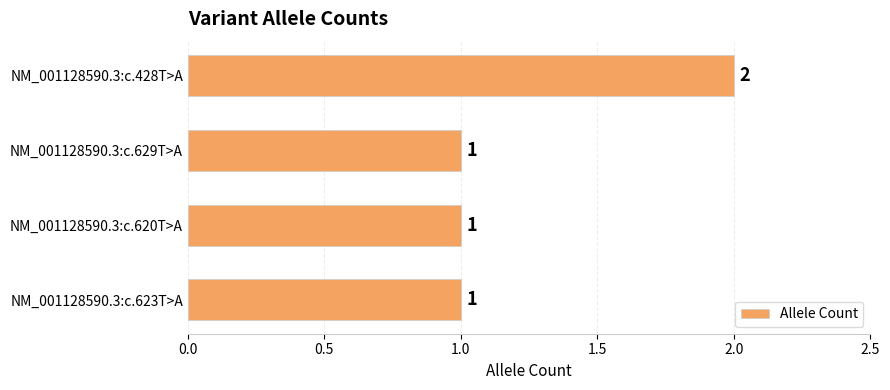

What is the value of the 4th bar from the top?

1